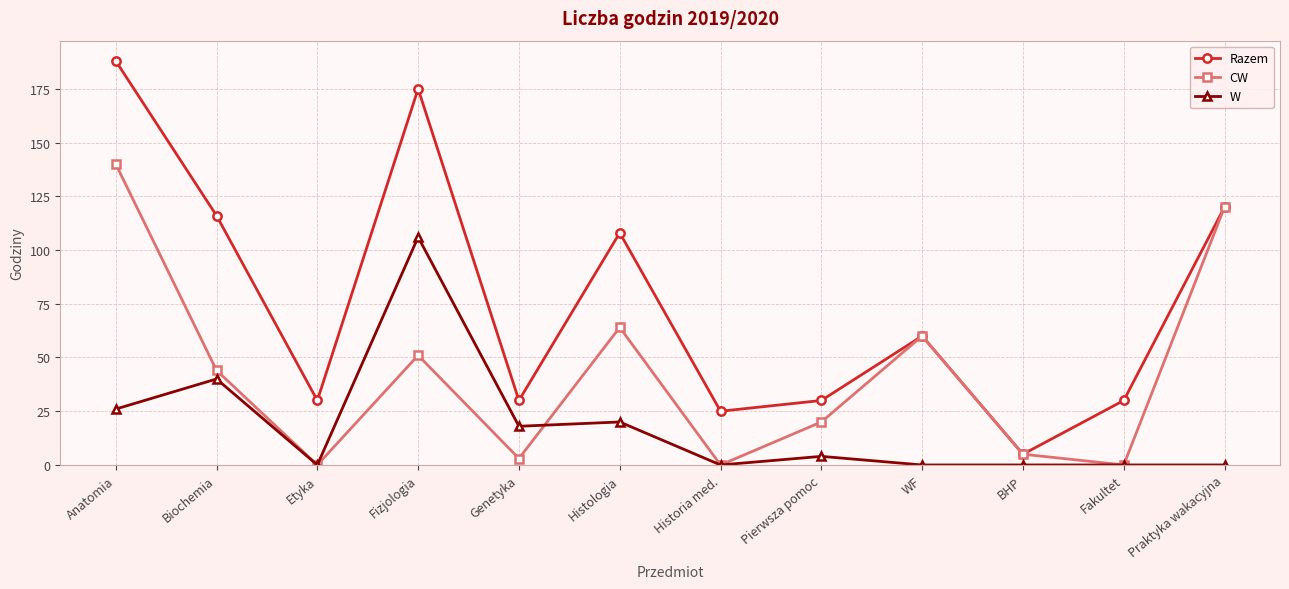

How many lines are shown in the chart?

3